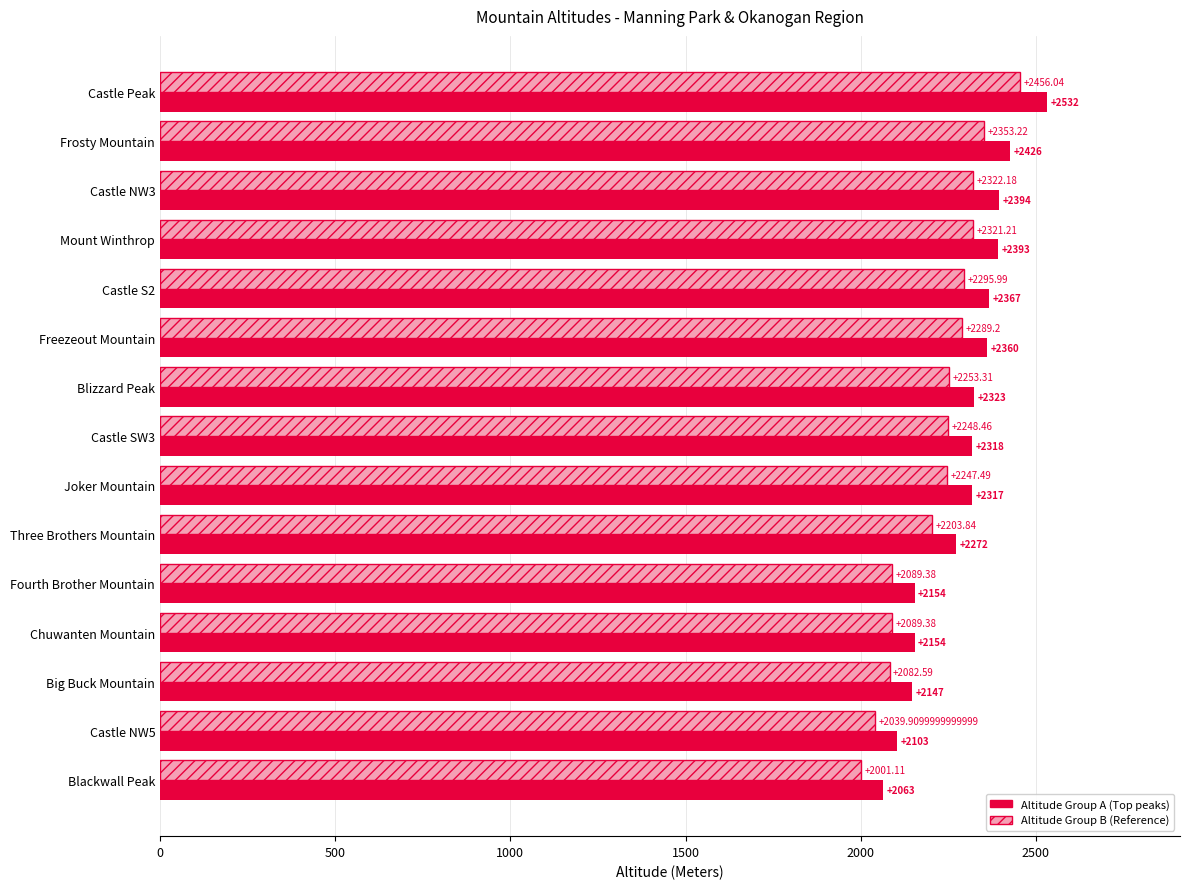

Which category has the lowest value across all series?

Blackwall Peak